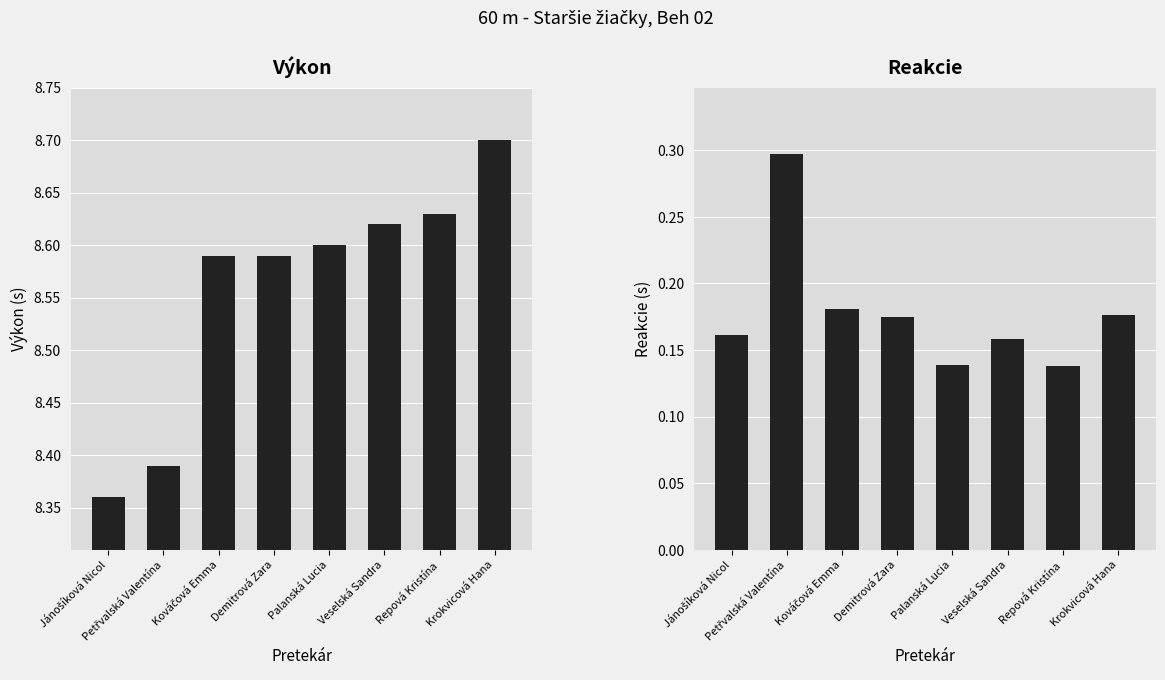

What is the maximum value shown in the chart?

8.7